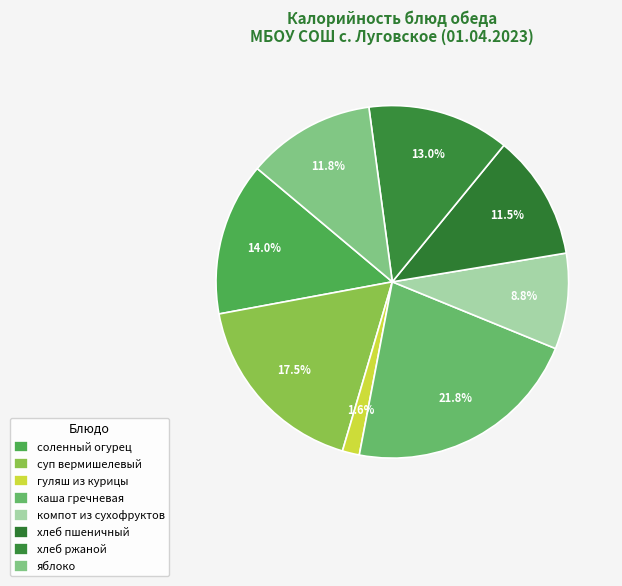

How many slices are in this pie chart?

8